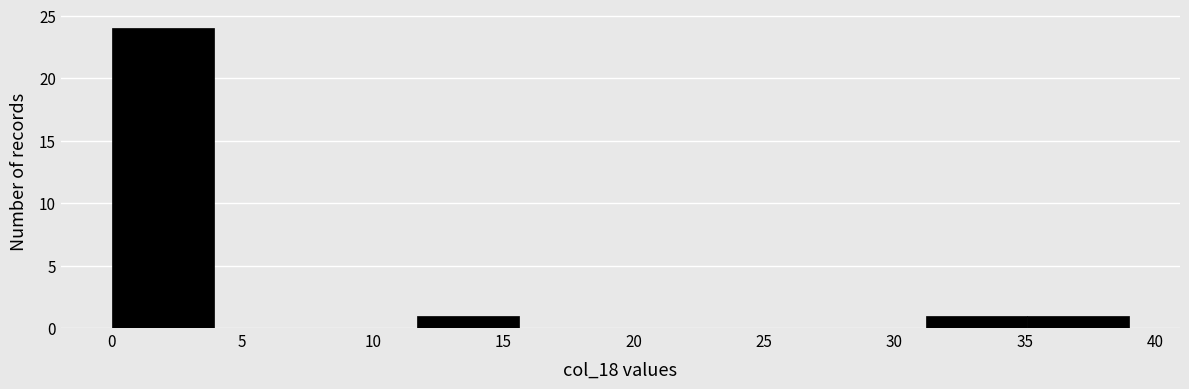

Reading left to right, transcribe this chart: for each bar, give the range it covers on the x-axis and its height. Neither the bar edges nor the heights are printed on the chart, so give them approximately, as read against the axes.

0.0 to 3.9: 24
3.9 to 7.8: 0
7.8 to 11.7: 0
11.7 to 15.6: 1
15.6 to 19.5: 0
19.5 to 23.4: 0
23.4 to 27.3: 0
27.3 to 31.2: 0
31.2 to 35.1: 1
35.1 to 39.0: 1